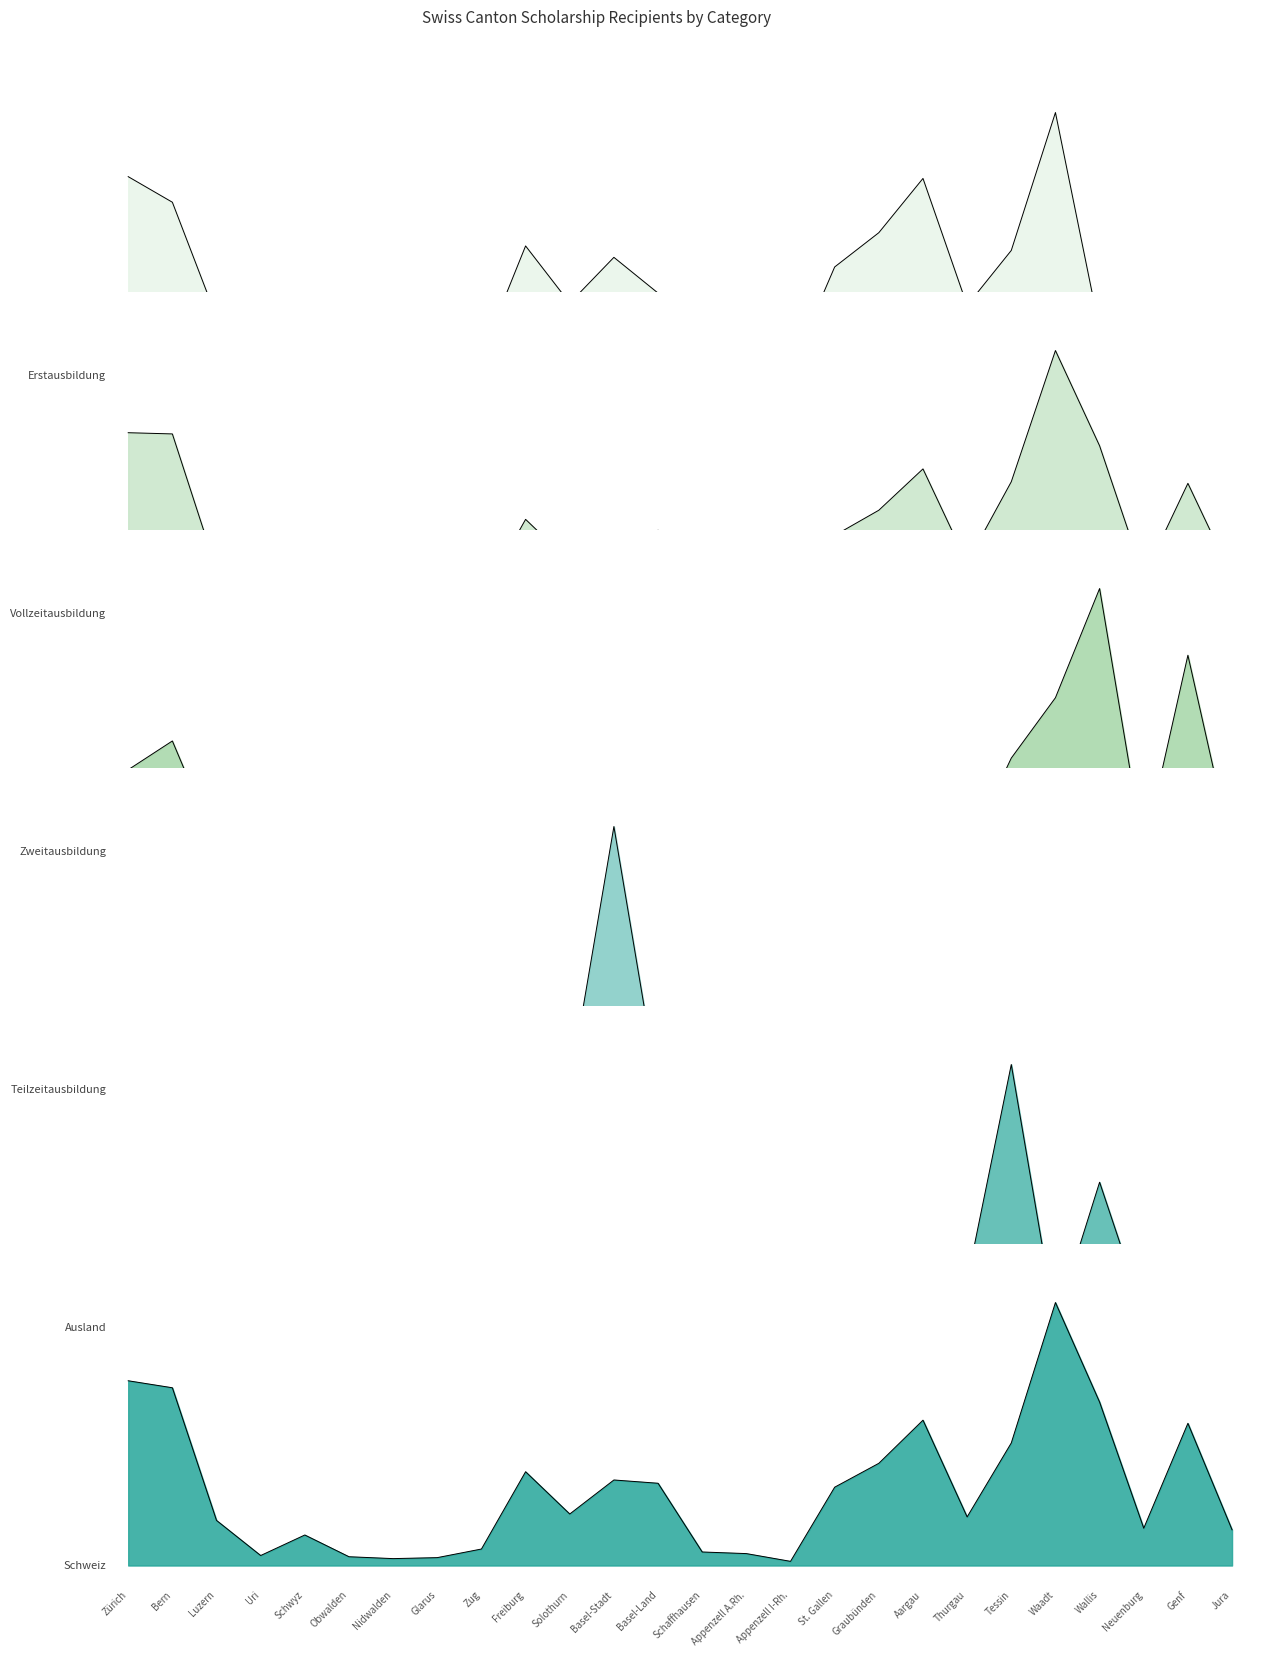

How many lines are shown in the chart?

6